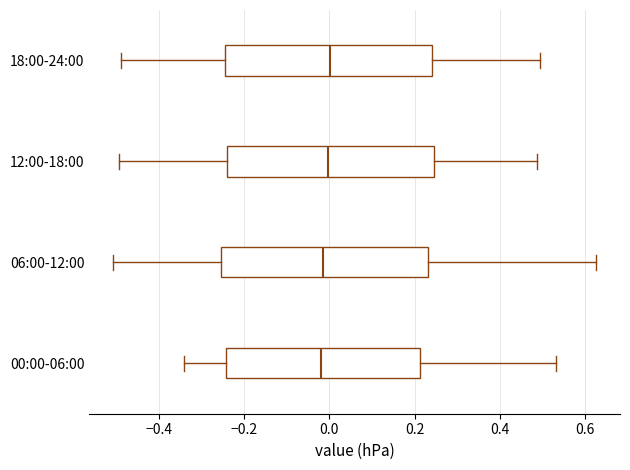

Where is the left edge of the box for 12:00-18:00 on the x-axis? The values are not printed on the chart, so give them approximately, as read against the axis.

-0.24